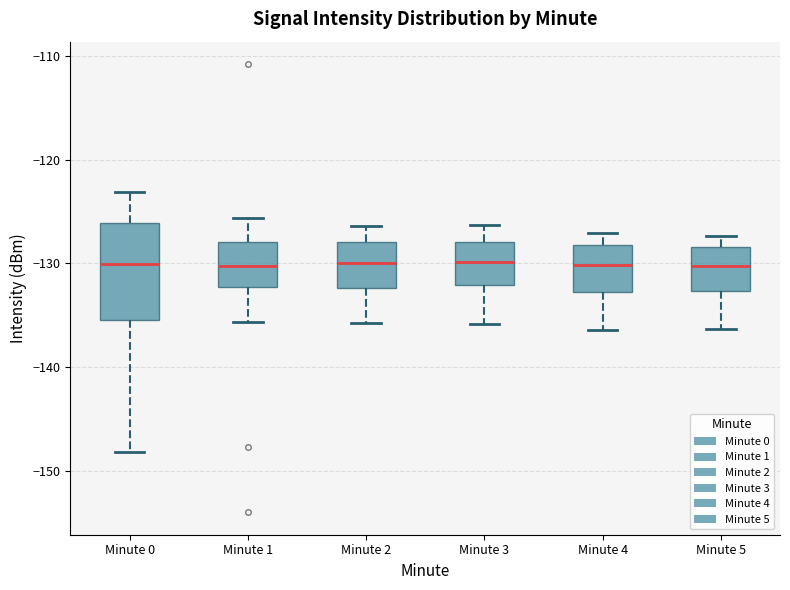

Reading left to right, read every box against the y-axis: the position of its median line, the range the box covers, and the ends of its whiskers. The values are not printed on the chart, so give them approximately, as read against the axis.

Minute 0: median -130, box -135 to -126, whiskers -148 to -123
Minute 1: median -130, box -132 to -128, whiskers -136 to -126
Minute 2: median -130, box -132 to -128, whiskers -136 to -126
Minute 3: median -130, box -132 to -128, whiskers -136 to -126
Minute 4: median -130, box -133 to -128, whiskers -136 to -127
Minute 5: median -130, box -133 to -128, whiskers -136 to -127